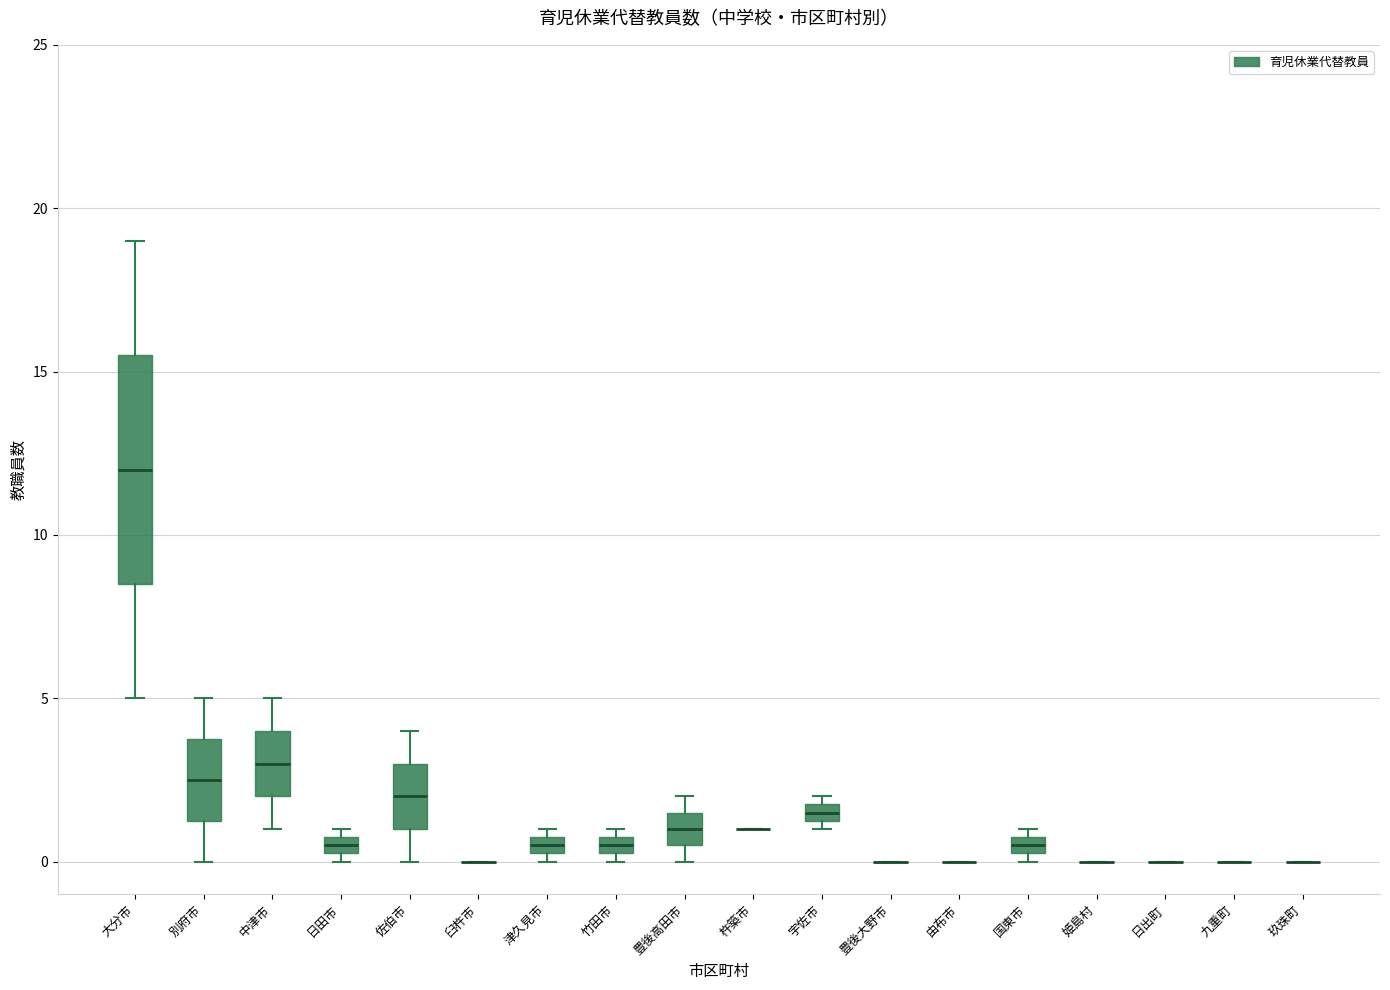

Which box is the tallest, from its lower edge to its upper edge?

大分市